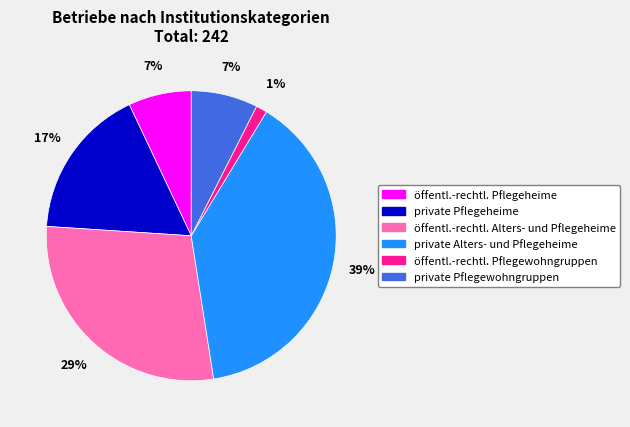

Which slice is the smallest?

öffentl.-rechtl. Pflegewohngruppen